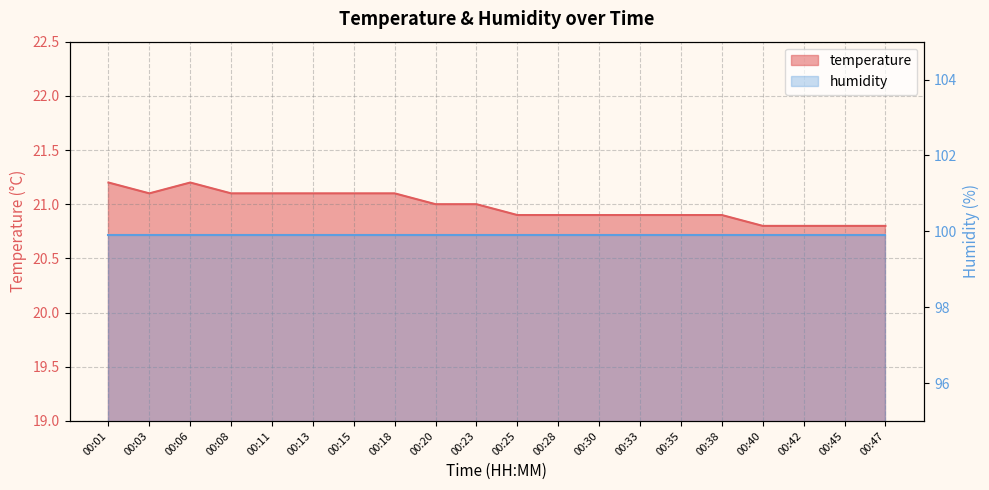

Which label corresponds to the smallest value in the chart?

00:40